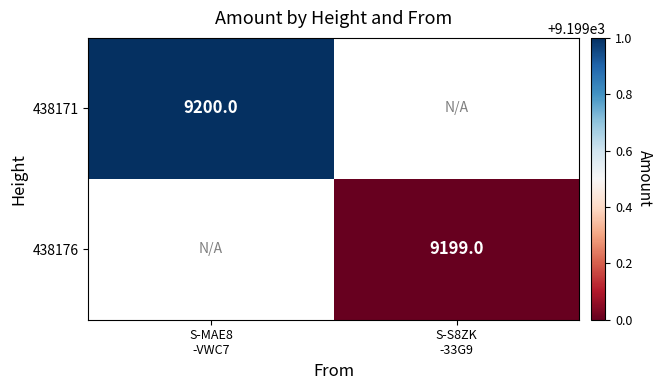

At how many categories does at least one series exceed 9199?

1